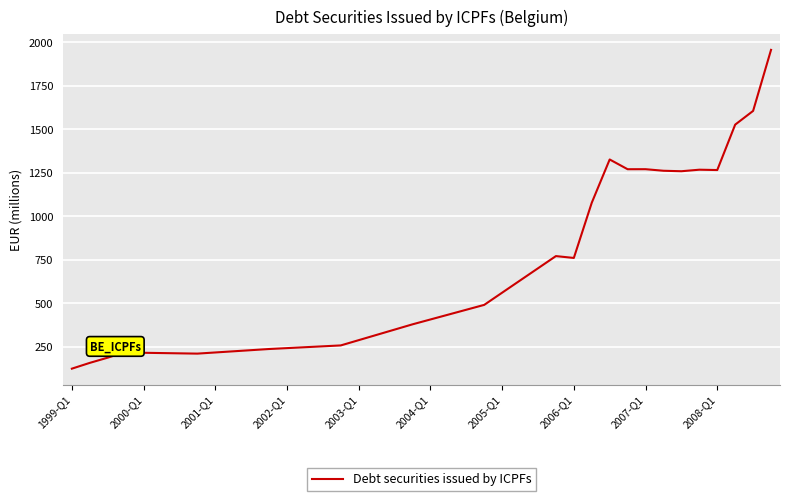

What is the minimum value shown in the chart?

124.7